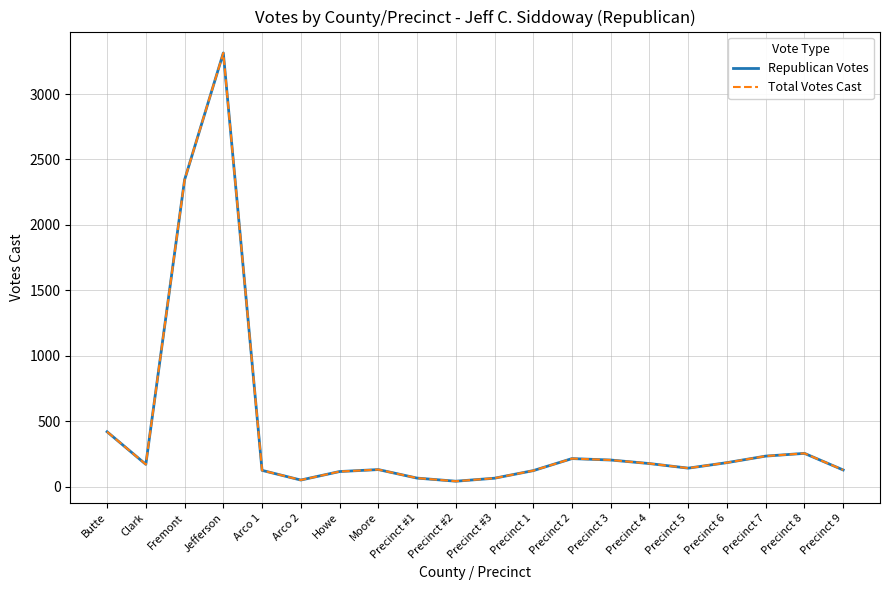

At which label does Republican Votes first exceed 170?

Butte